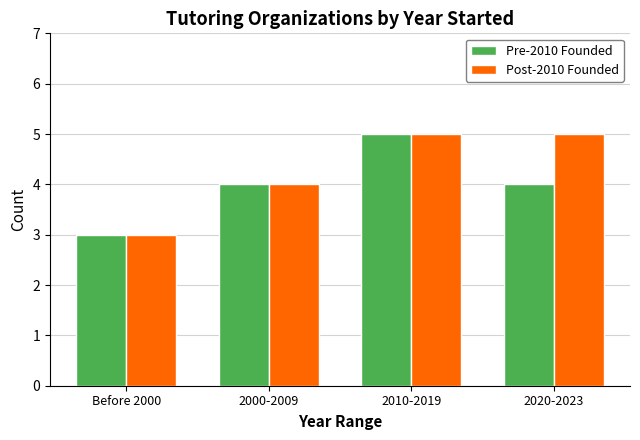

Reading right to left, what are all the values shown in this chart?

Pre-2010 Founded: 2020-2023=4	2010-2019=5	2000-2009=4	Before 2000=3
Post-2010 Founded: 2020-2023=5	2010-2019=5	2000-2009=4	Before 2000=3